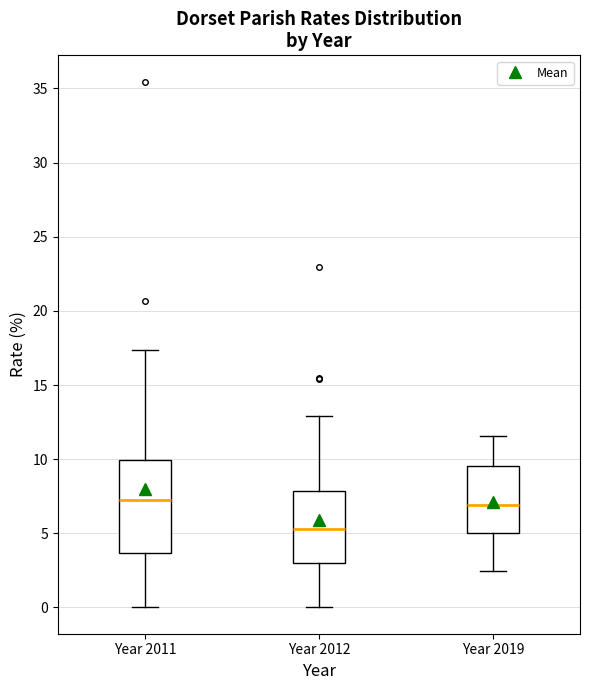

Reading left to right, read every box against the y-axis: the position of its median line, the range the box covers, and the ends of its whiskers. The values are not printed on the chart, so give them approximately, as read against the axis.

Year 2011: median 7.0, box 3.5 to 10.0, whiskers 0.0 to 17.5
Year 2012: median 5.5, box 3.0 to 8.0, whiskers 0.0 to 13.0
Year 2019: median 7.0, box 5.0 to 9.5, whiskers 2.5 to 11.5